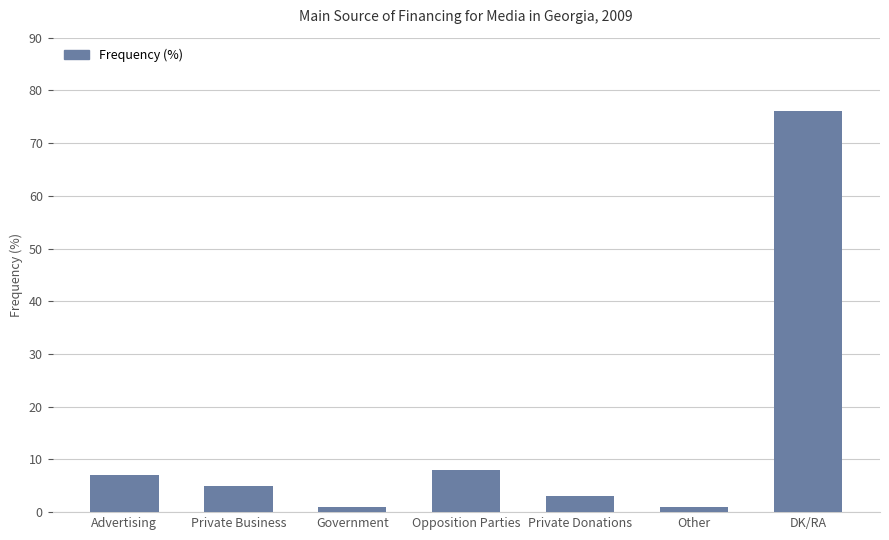

Reading left to right, extract all data points from this chart.

7	5	1	8	3	1	76